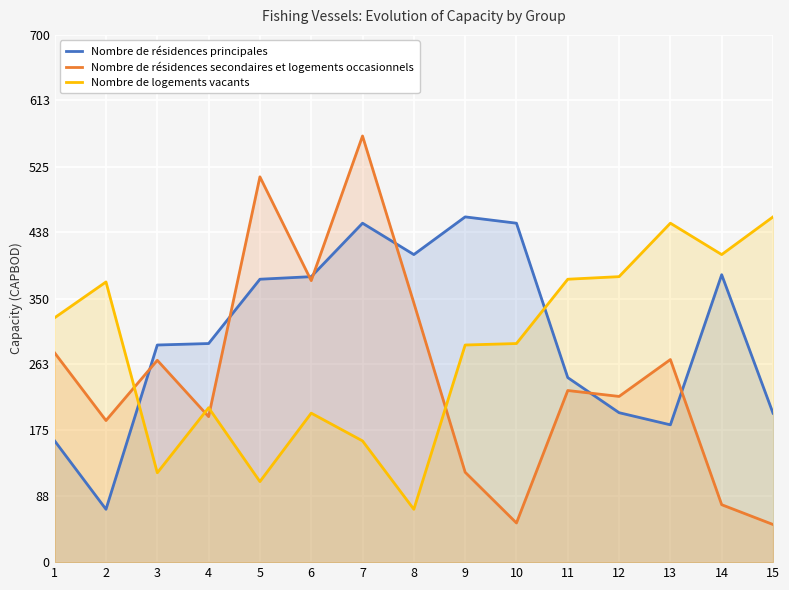

Which category has the lowest value across all series?

15